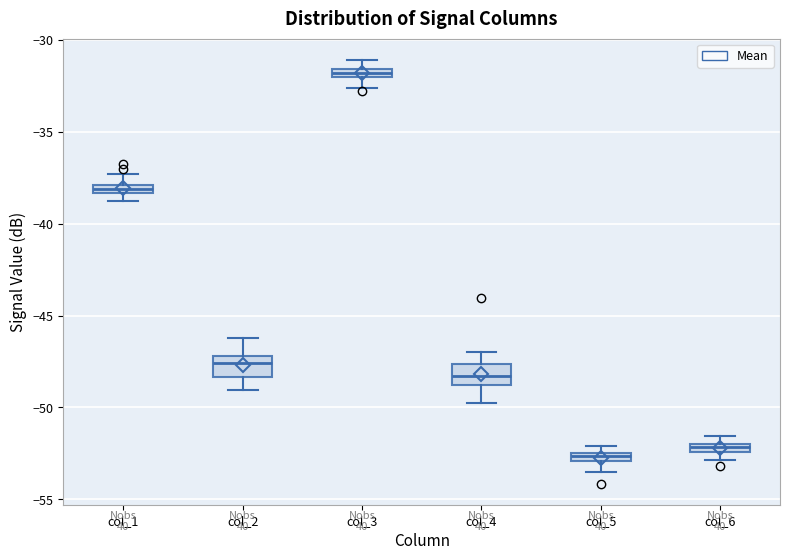

Which box has the highest median line?

col_3